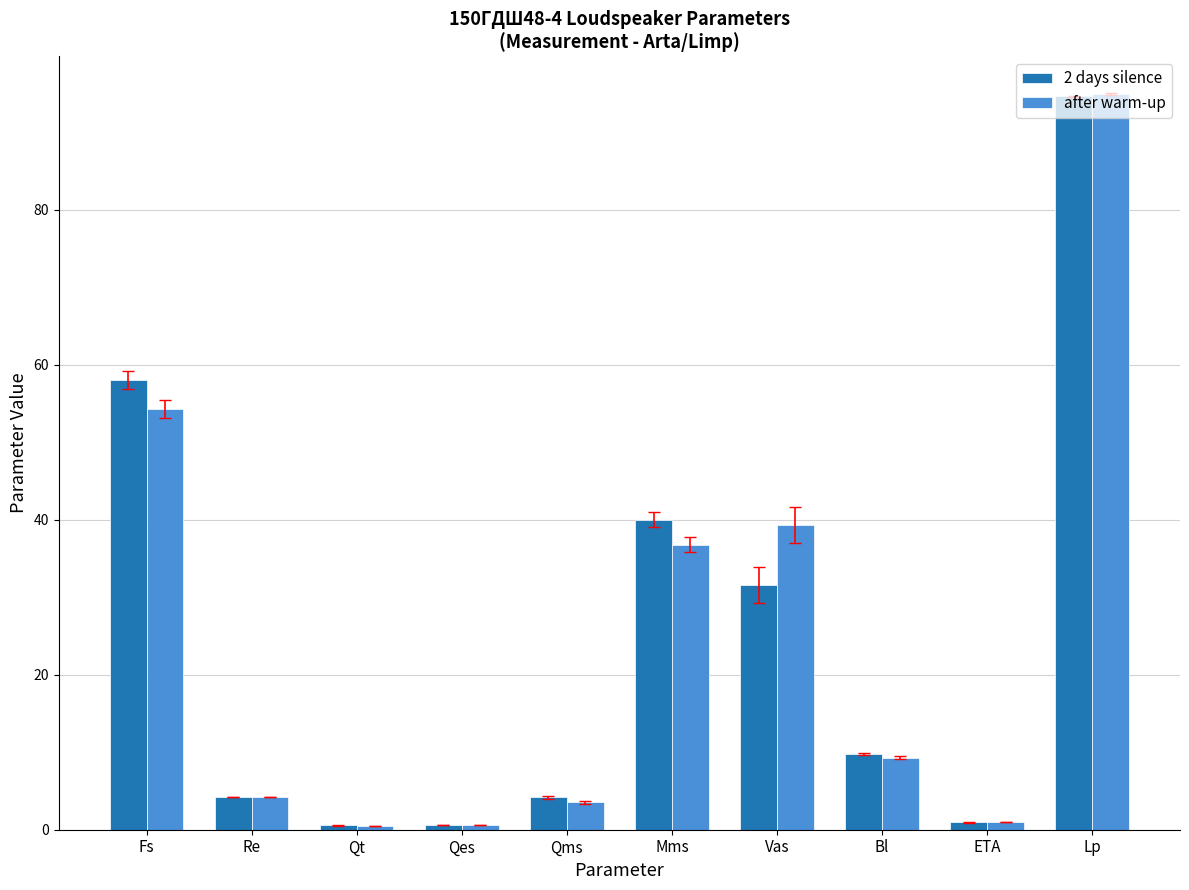

At which label does after warm-up first exceed 9?

Fs